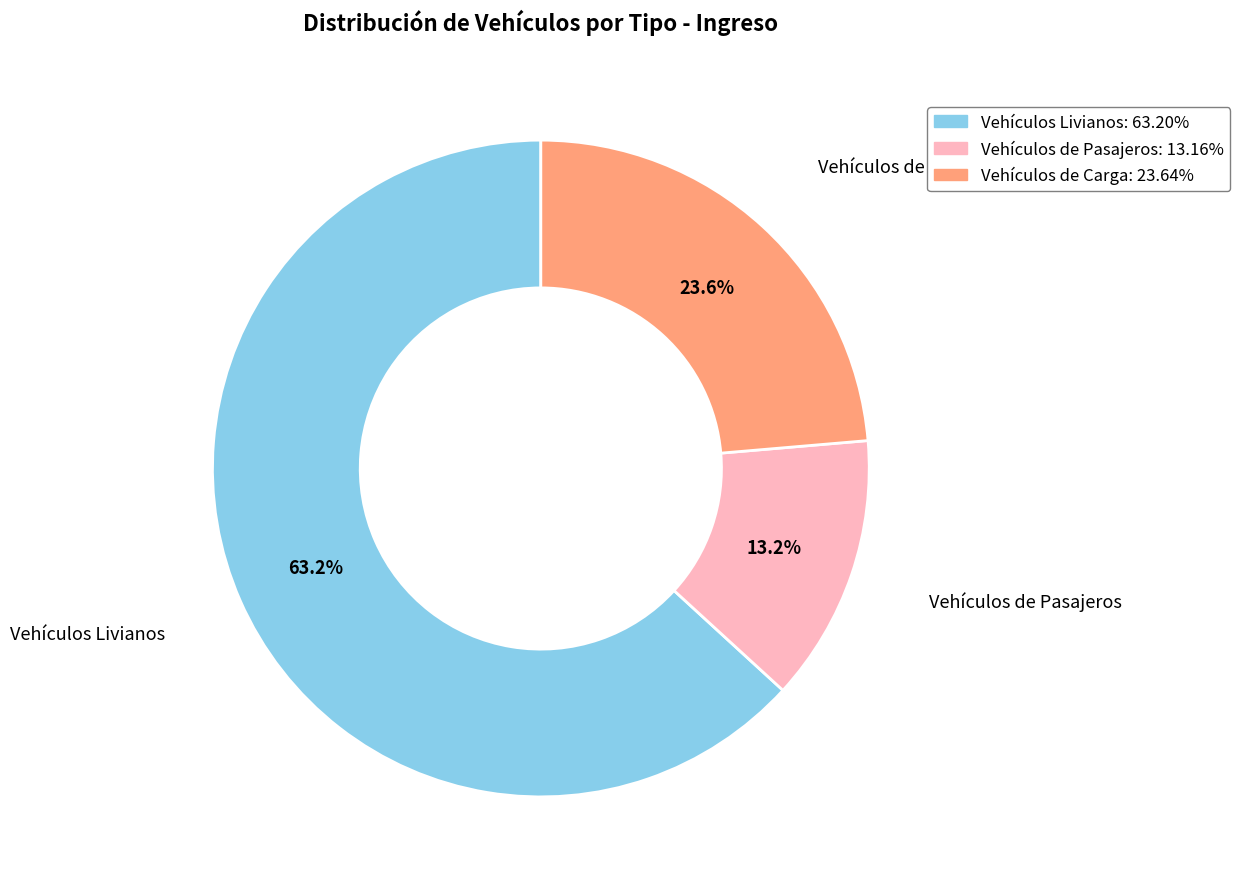

Approximately how many times larger is the value at Vehículos Livianos compared to Vehículos de Carga?

2.7